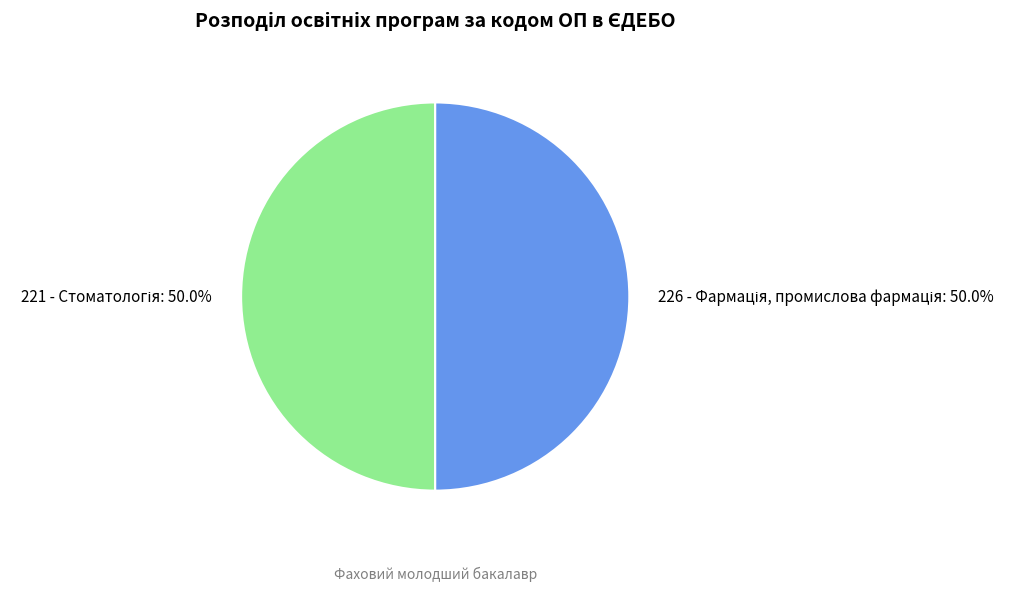

Count the number of slices in the pie.

2